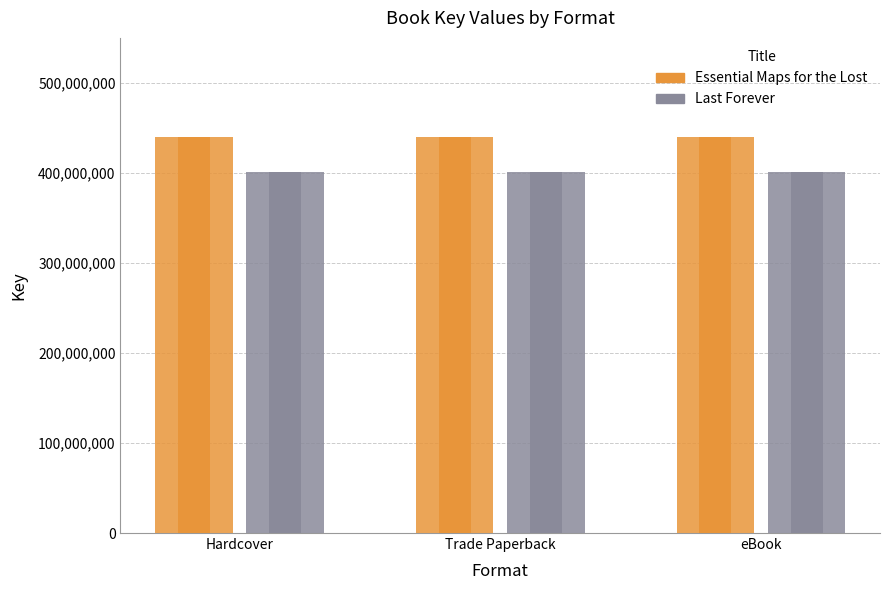

Read the Essential Maps for the Lost value at Hardcover.

439958005